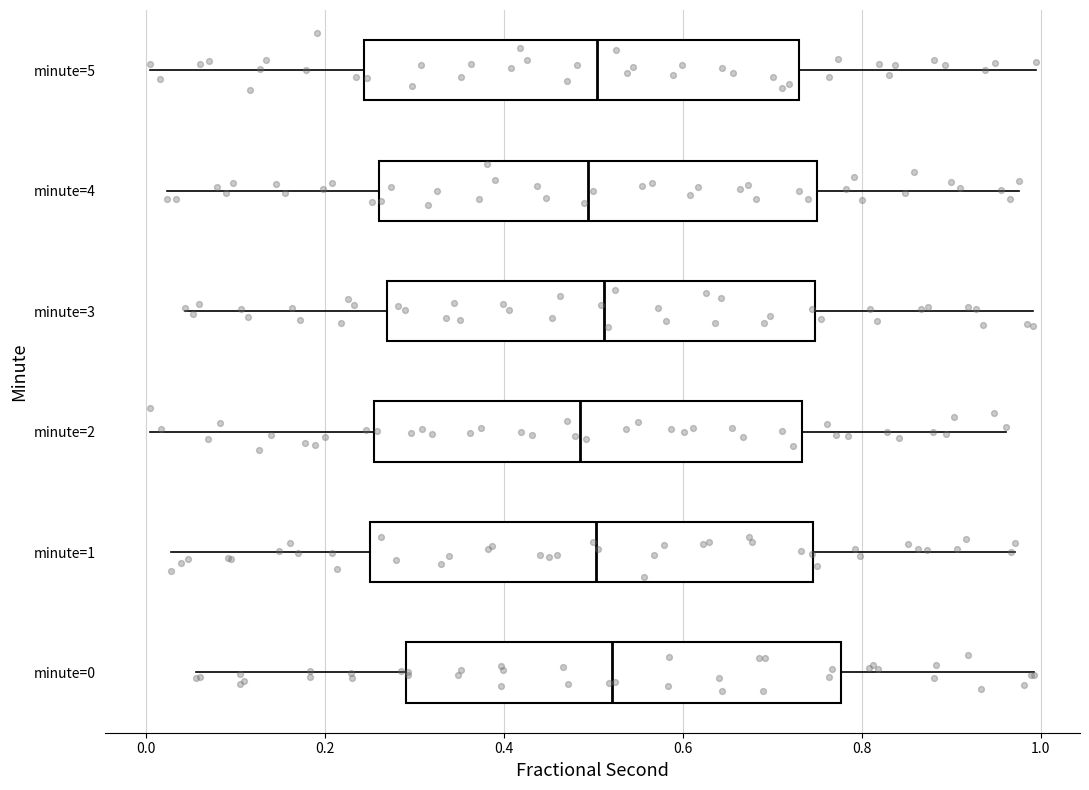

Reading bottom to top, transcribe this box plot: for each box, give where its median line is, the range the box spans, and where its two whiskers end, as read against the x-axis. The values are not printed on the chart, so give them approximately, as read against the axis.

minute=0: median 0.52, box 0.30 to 0.78, whiskers 0.06 to 1.00
minute=1: median 0.50, box 0.26 to 0.74, whiskers 0.02 to 0.98
minute=2: median 0.48, box 0.26 to 0.74, whiskers 0.00 to 0.96
minute=3: median 0.52, box 0.26 to 0.74, whiskers 0.04 to 1.00
minute=4: median 0.50, box 0.26 to 0.76, whiskers 0.02 to 0.98
minute=5: median 0.50, box 0.24 to 0.74, whiskers 0.00 to 1.00